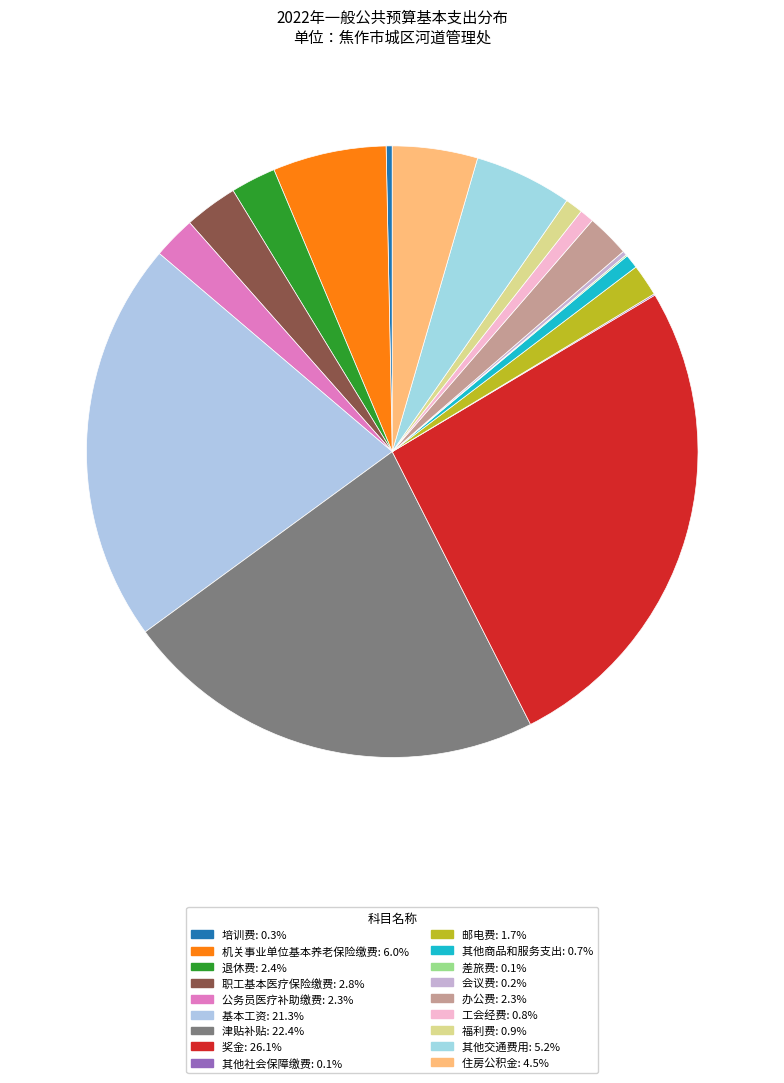

True or false: 奖金 accounts for 26% of the total.

True